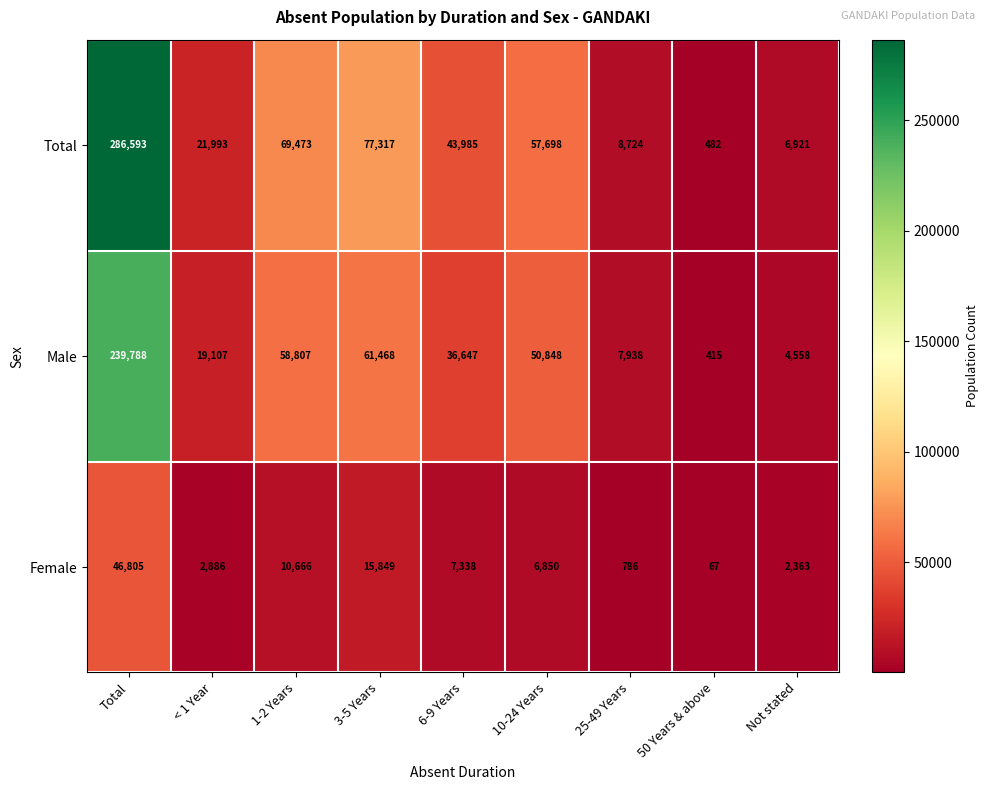

True or false: Total has a value of 6921 at Not stated.

True